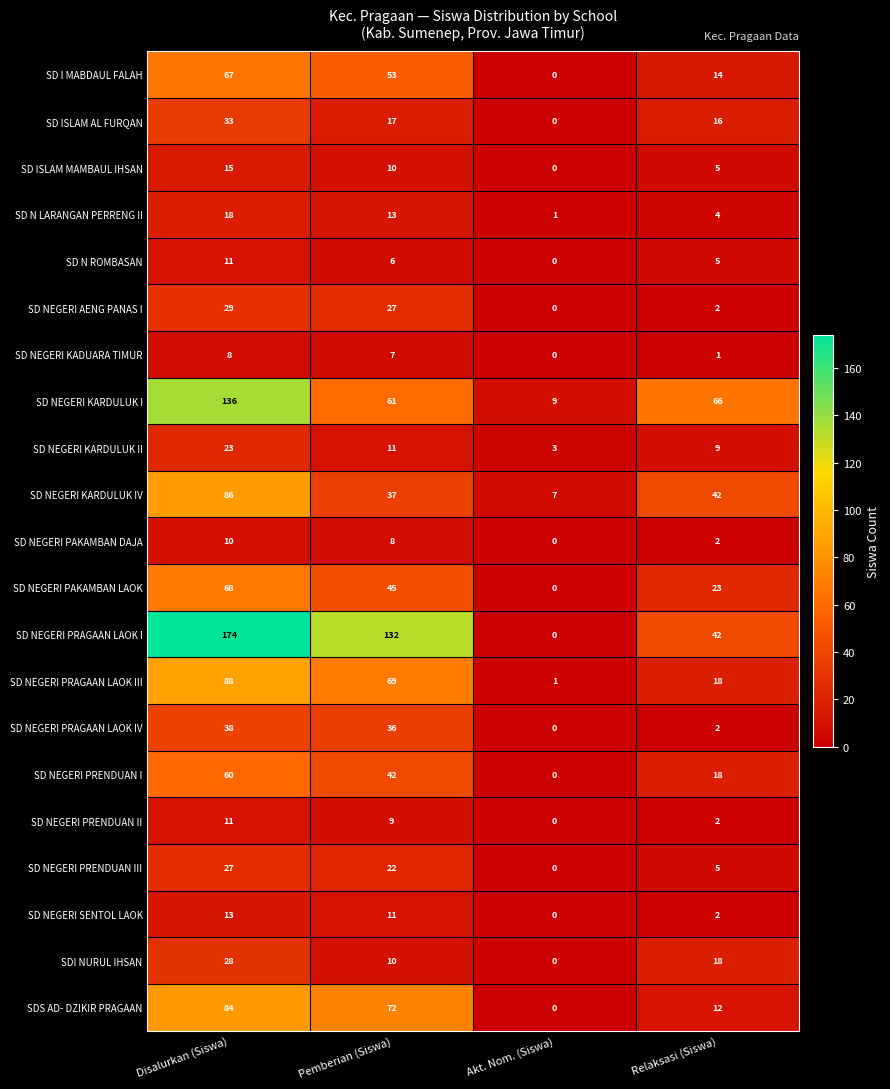

What is the difference between the highest and lowest values at Akt. Nom. (Siswa)?

9